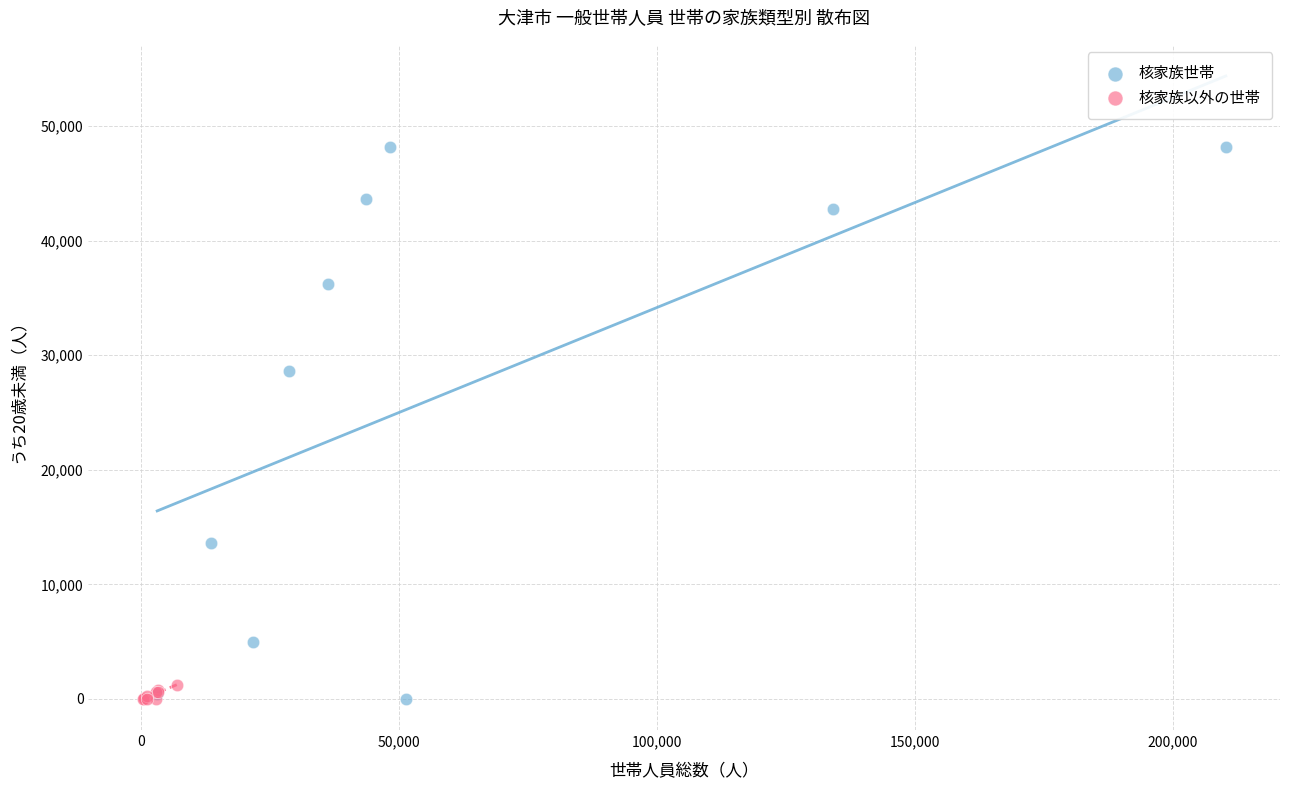

Which series has the widest spread of Y values?

核家族世帯